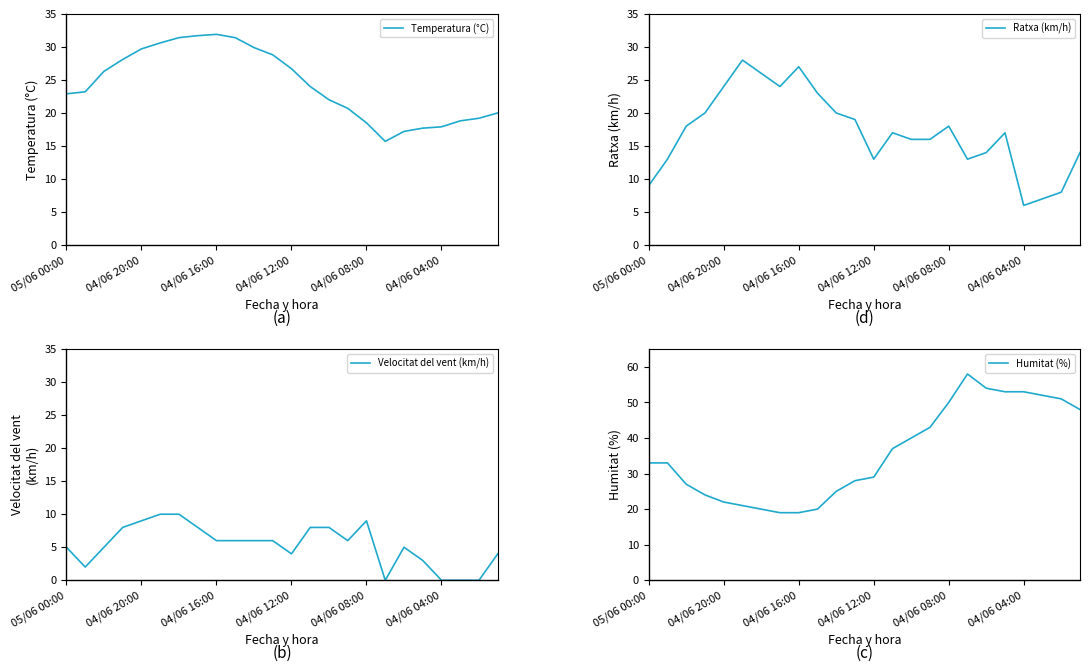

How many interior local valleys does the Temperatura (°C) series have?

1